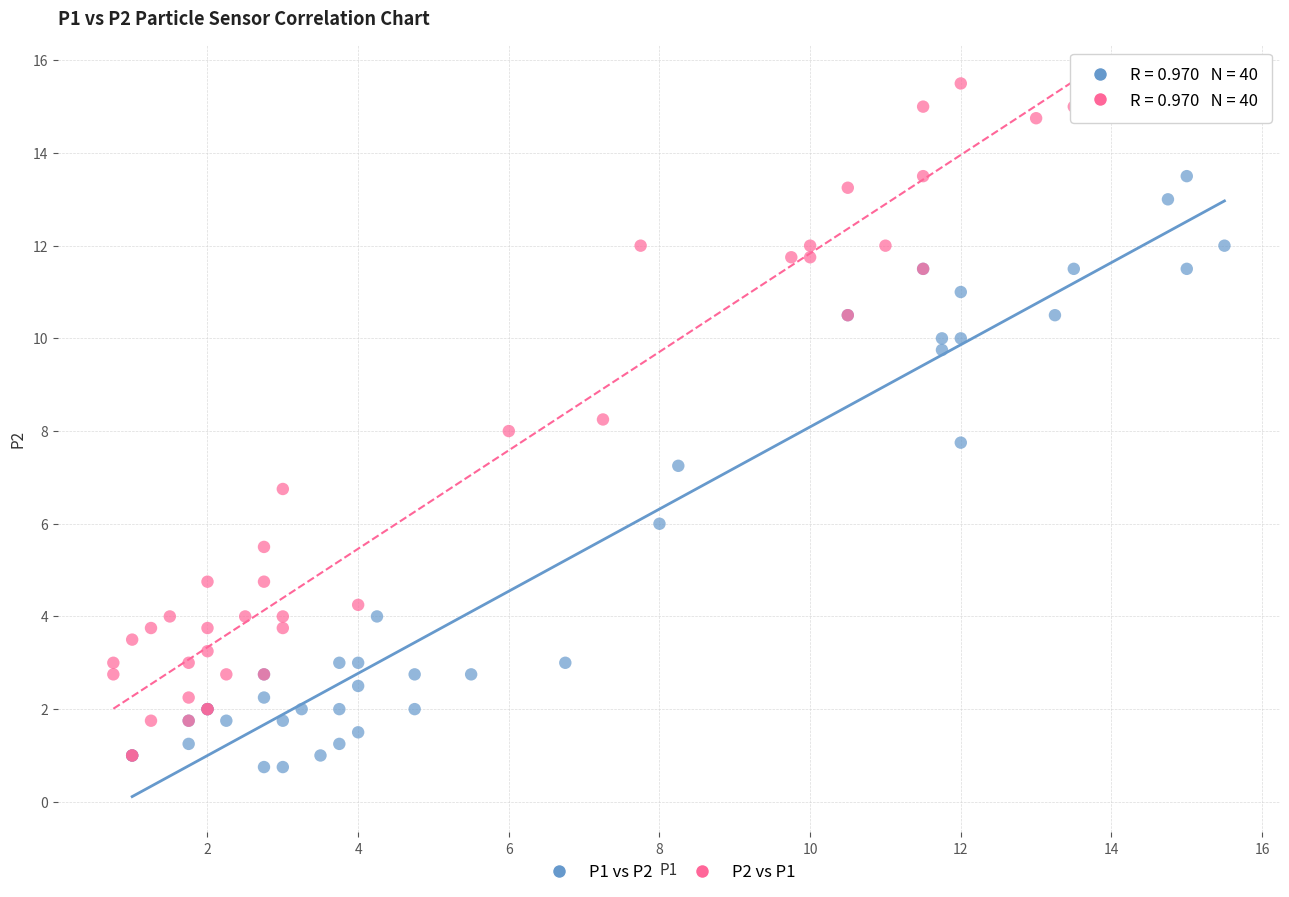

Which series has the widest spread of Y values?

P2 vs P1